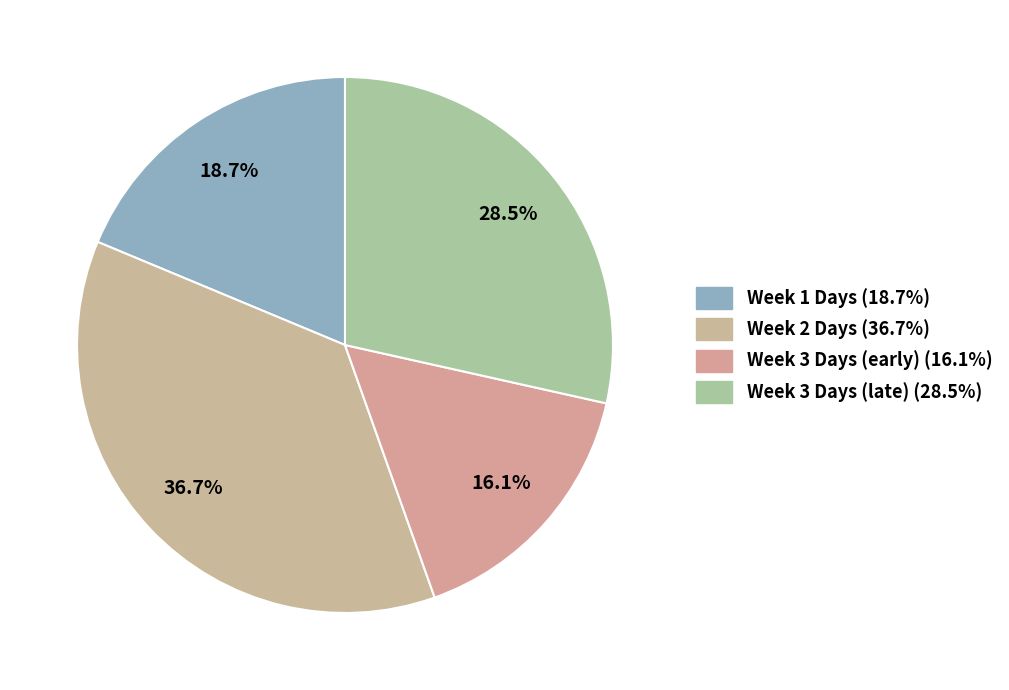

How many segments does this pie chart have?

4